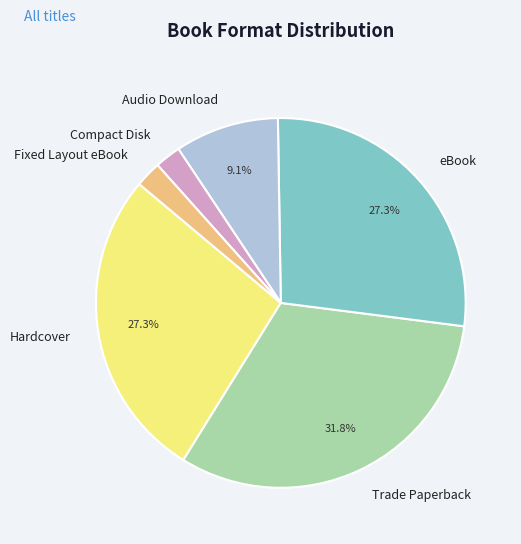

Count the number of slices in the pie.

6